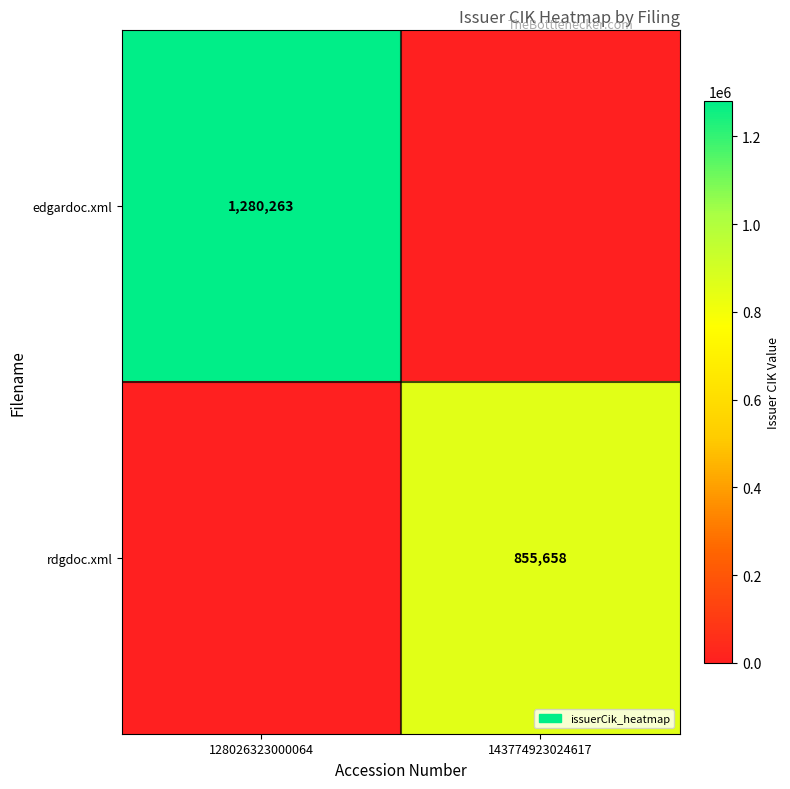

What is the spread (max minus min) of values at 143774923024617?

855658